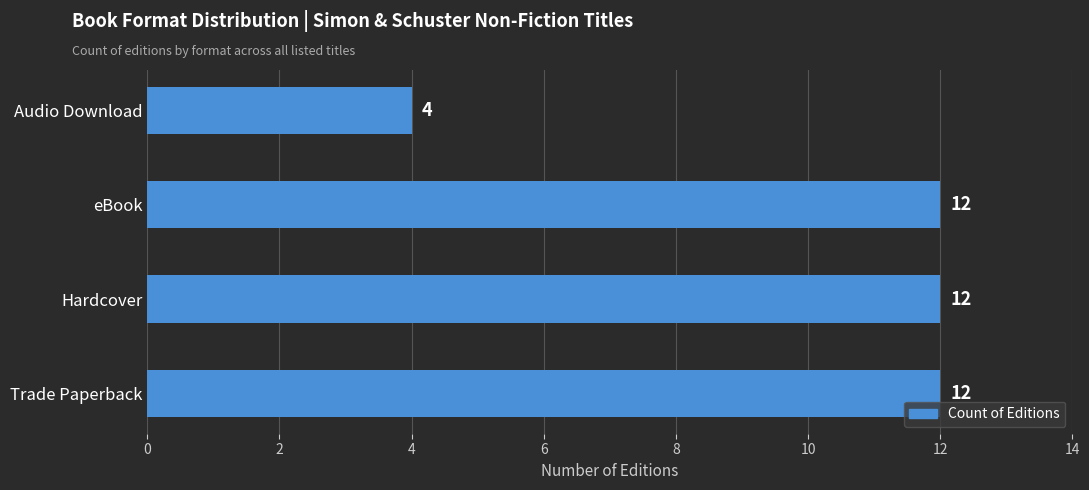

Which has a higher value, Audio Download or Trade Paperback?

Trade Paperback